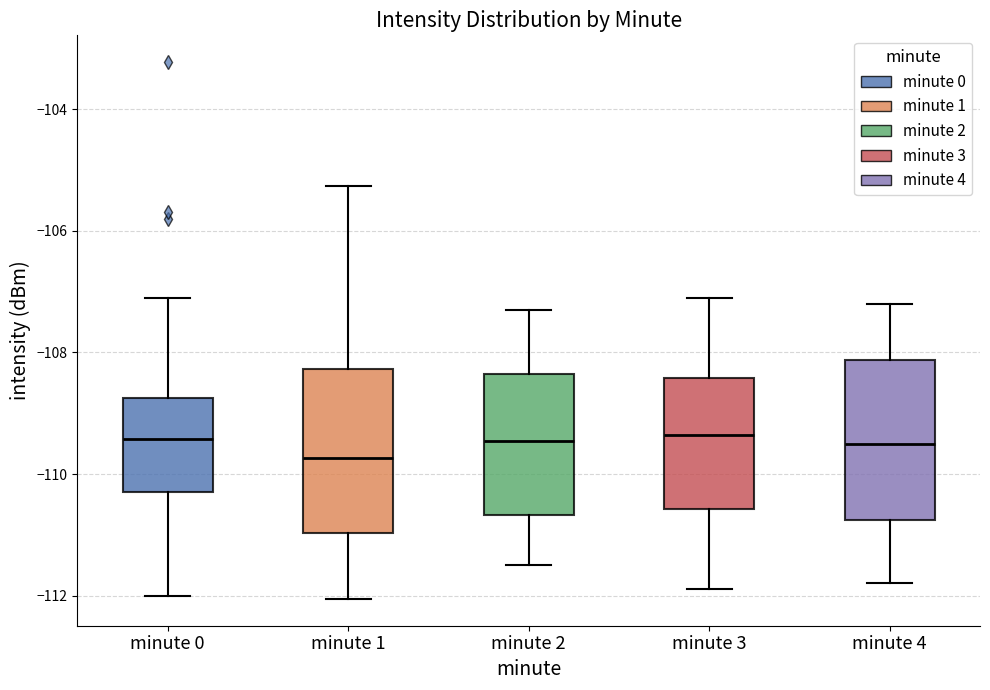

Where is the lower edge of the box for minute 2 on the y-axis? The values are not printed on the chart, so give them approximately, as read against the axis.

-110.6